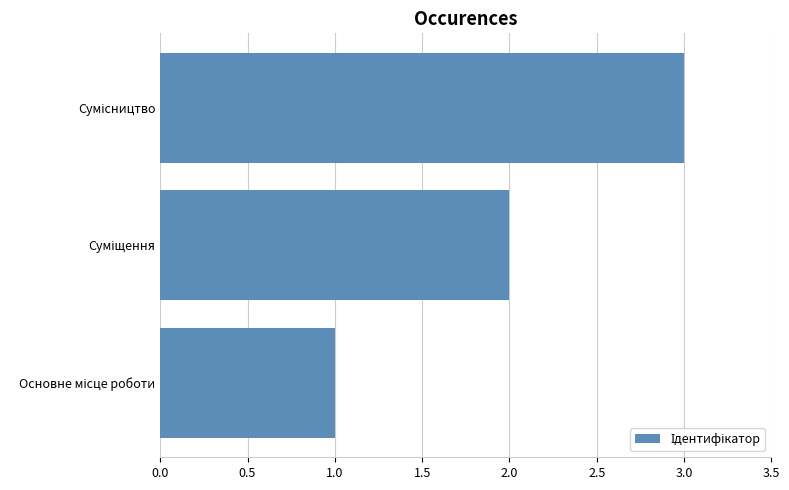

What is the greatest value displayed?

3